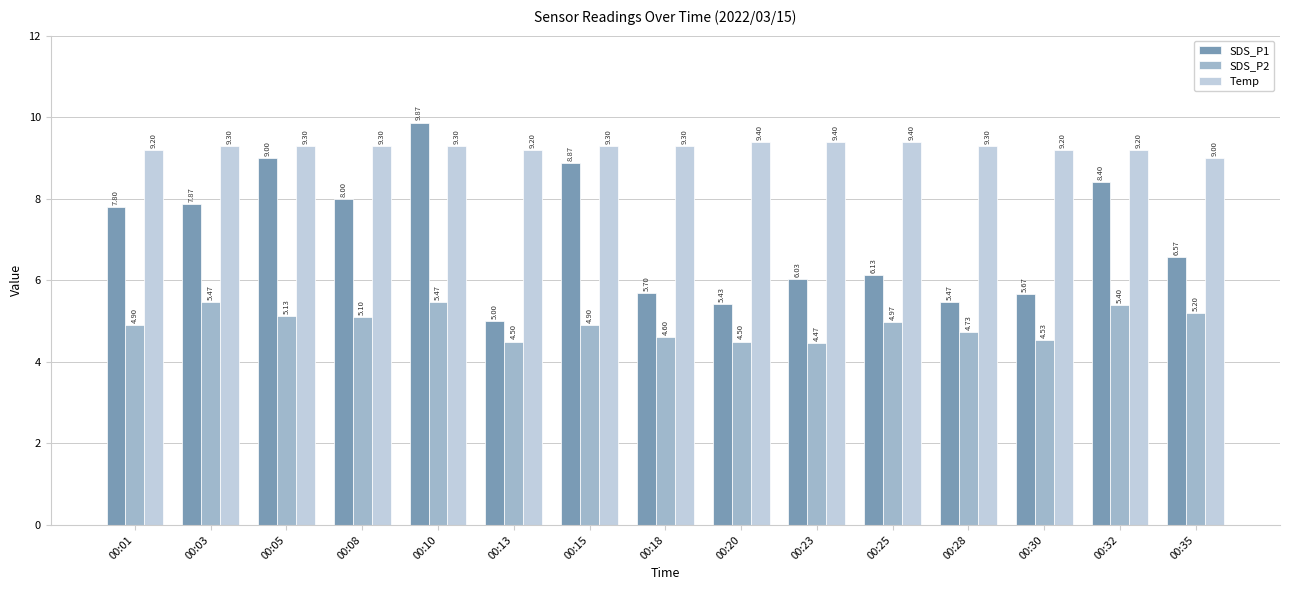

How many bars are there in total?

45